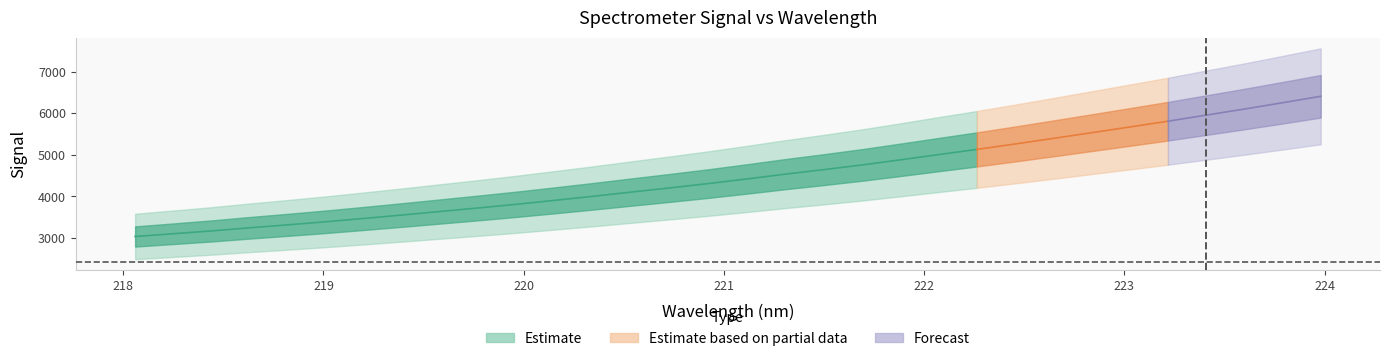

Reading left to right, list all the values displayed in this chart.

y_center: 0=3036.1	1=3102.7	2=3169.9	3=3245.8	4=3317.2	5=3391.4	6=3471.7	7=3554.4	8=3639.7	9=3725.1	10=3813.9	11=3908.7	12=4005.8	13=4107.3	14=4206.8	15=4310.4	16=4420.8	17=4535.8	18=4643.5	19=4755.8	20=4878.9	21=5004.7	22=5128.8	23=5259.6	24=5393.9	25=5530.6	26=5668.3	27=5806.9	28=5953.2	29=6098.8	30=6250.7	31=6406.1
x_vals: 0=218.1	1=218.3	2=218.4	3=218.6	4=218.8	5=219.0	6=219.2	7=219.4	8=219.6	9=219.8	10=220.0	11=220.2	12=220.4	13=220.5	14=220.7	15=220.9	16=221.1	17=221.3	18=221.5	19=221.7	20=221.9	21=222.1	22=222.3	23=222.5	24=222.6	25=222.8	26=223.0	27=223.2	28=223.4	29=223.6	30=223.8	31=224.0